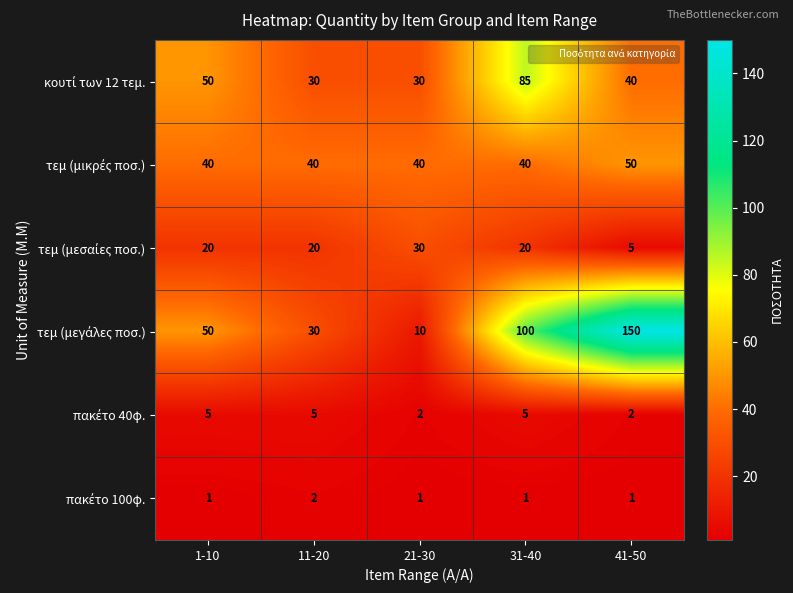

How many categories are shown in the chart?

5